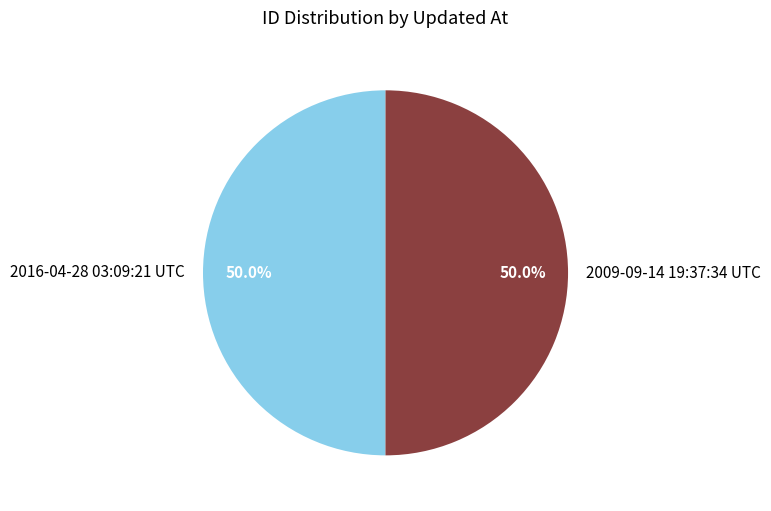

What is the ratio of the value at 2016-04-28 03:09:21 UTC to the value at 2009-09-14 19:37:34 UTC?

1.0